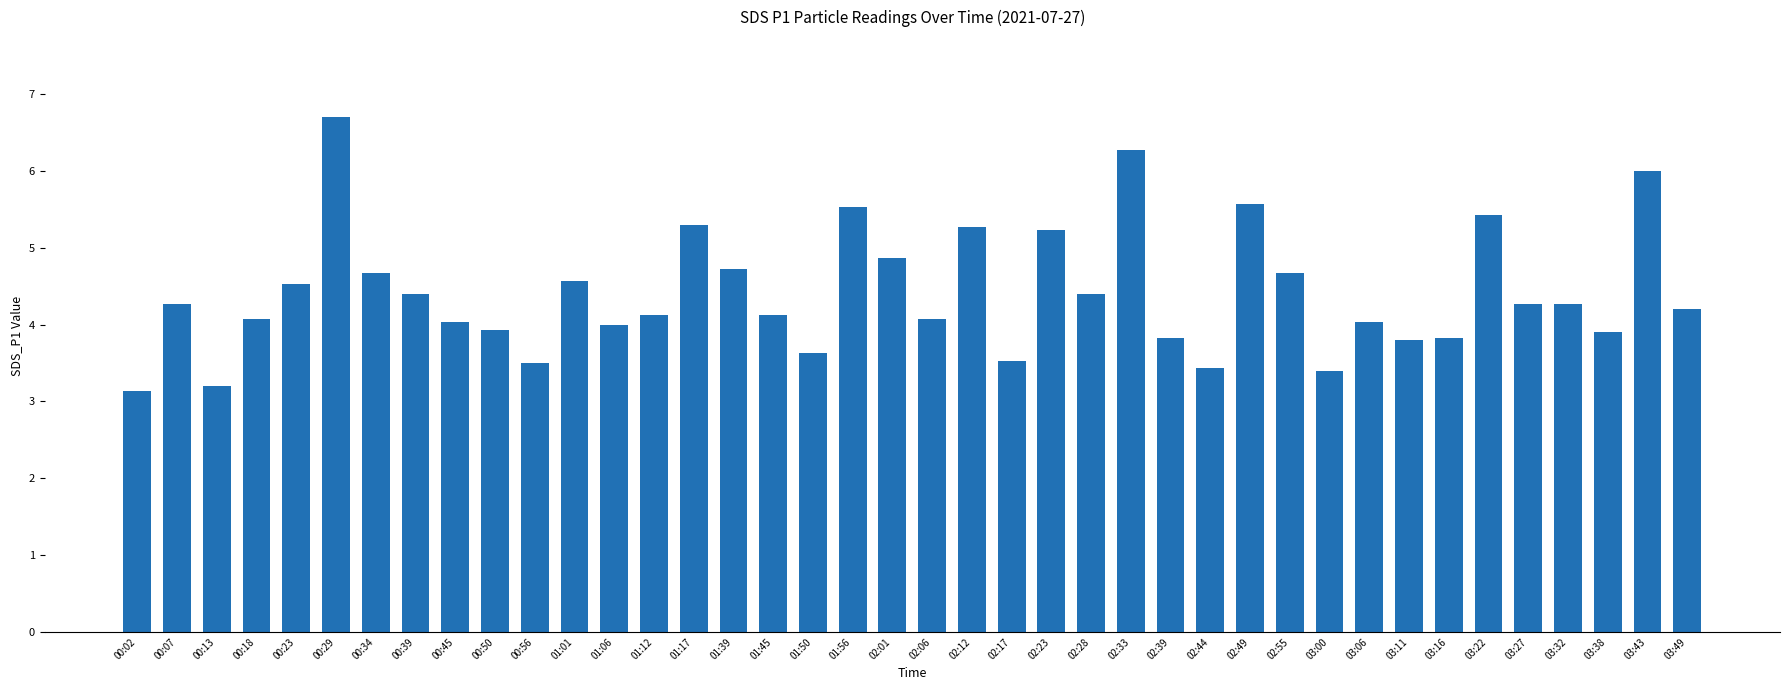

What is the change in value from 00:50 to 00:56?

-0.4